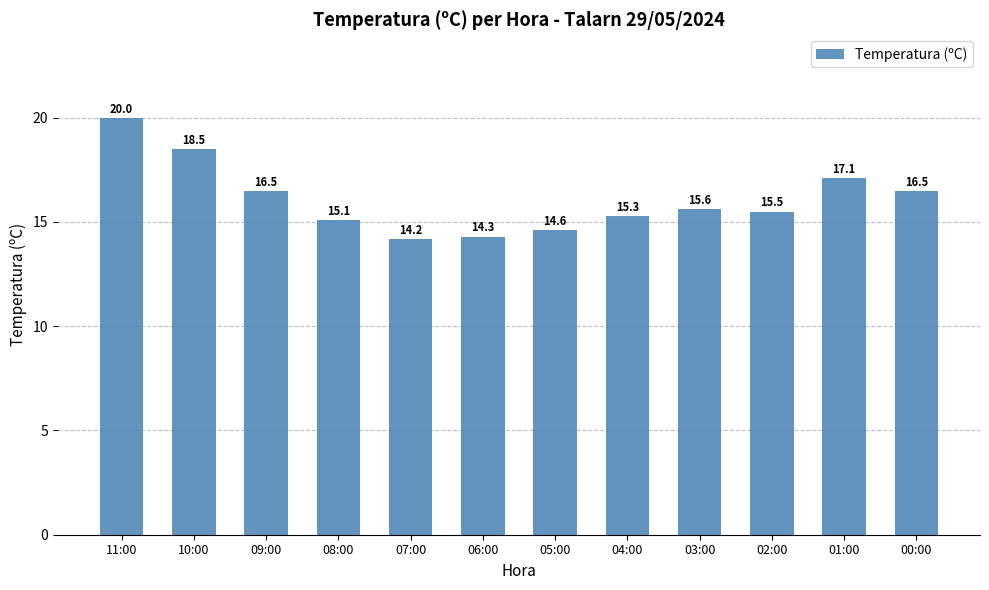

Read the value at 00:00.

16.5